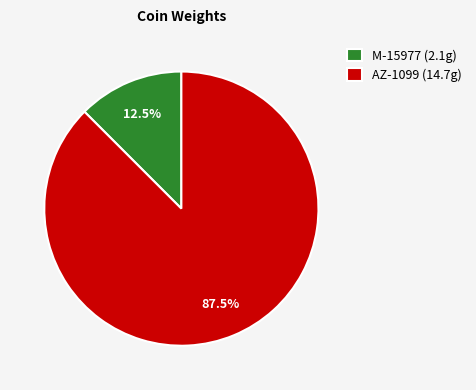

Between M-15977 (2.1g) and AZ-1099 (14.7g), which is larger?

AZ-1099 (14.7g)